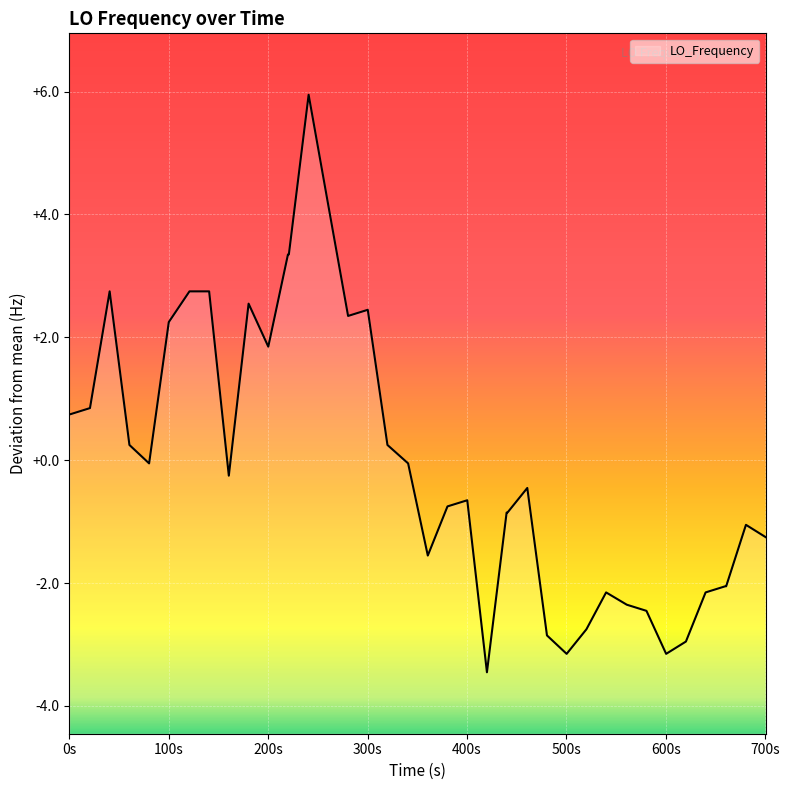

At which label does the data first exceed 0?

0s